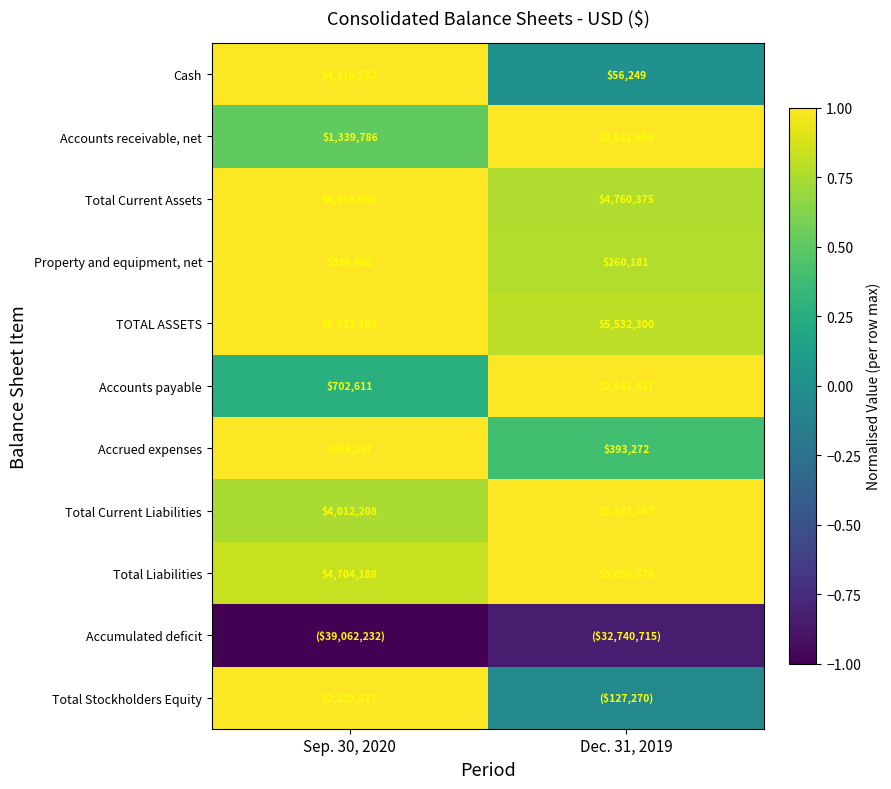

Is the value of Total Liabilities at Dec. 31, 2019 greater than the value of TOTAL ASSETS at Dec. 31, 2019?

Yes